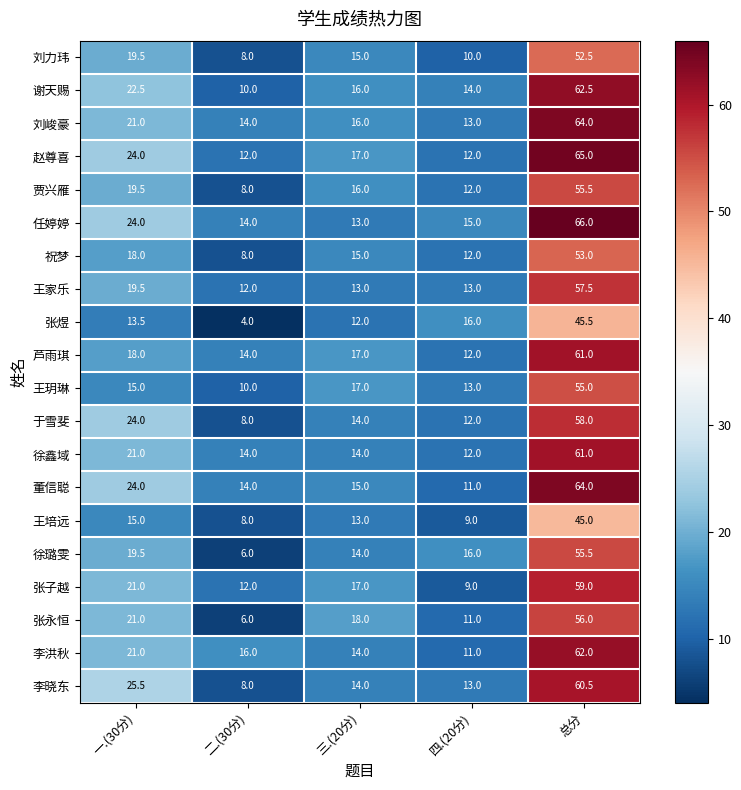

What is the difference between the maximum and minimum values in the 王玥琳 series?

45.0